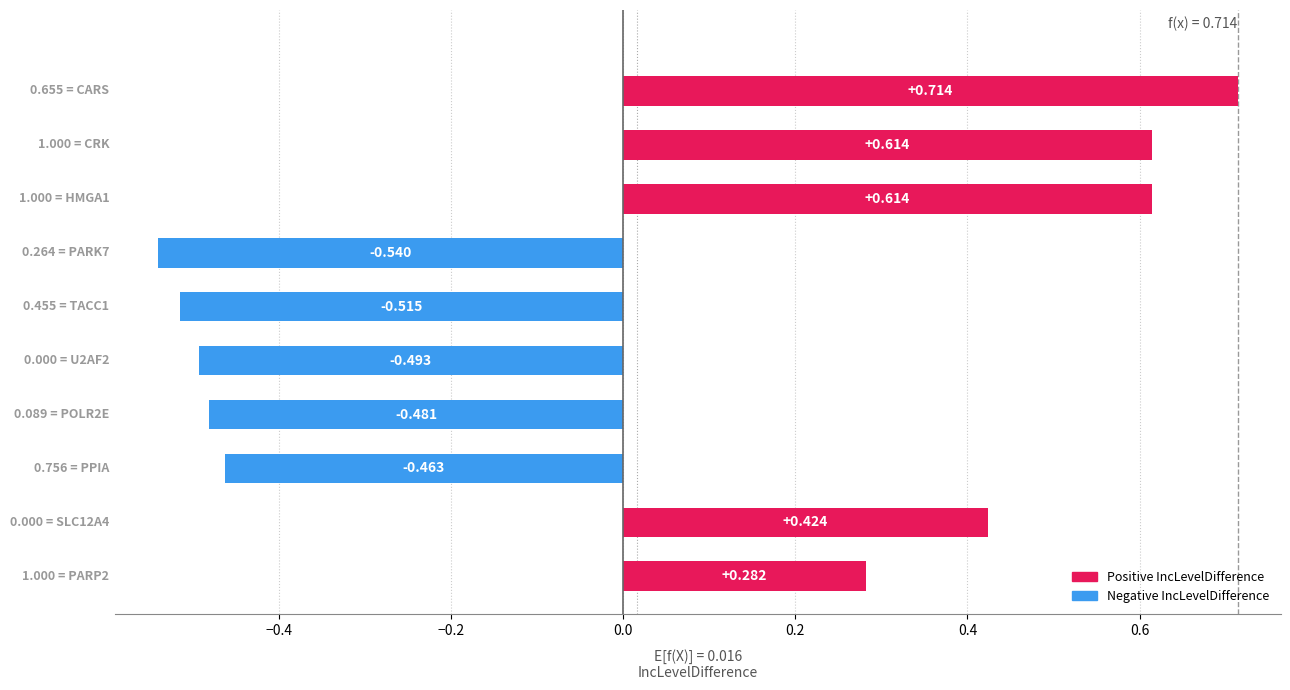

Which category has the highest value across all series?

CARS